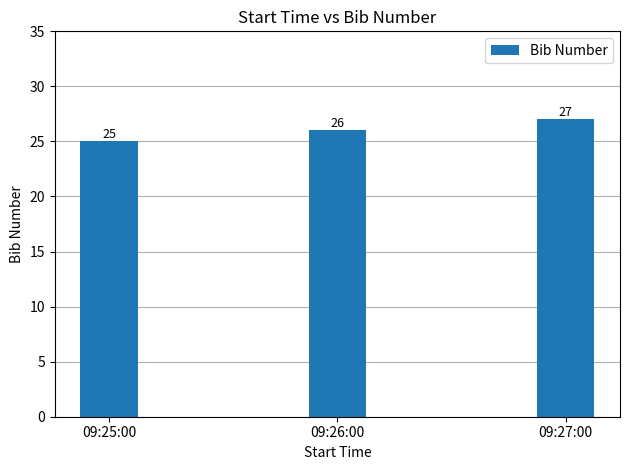

How many values are below 26?

1